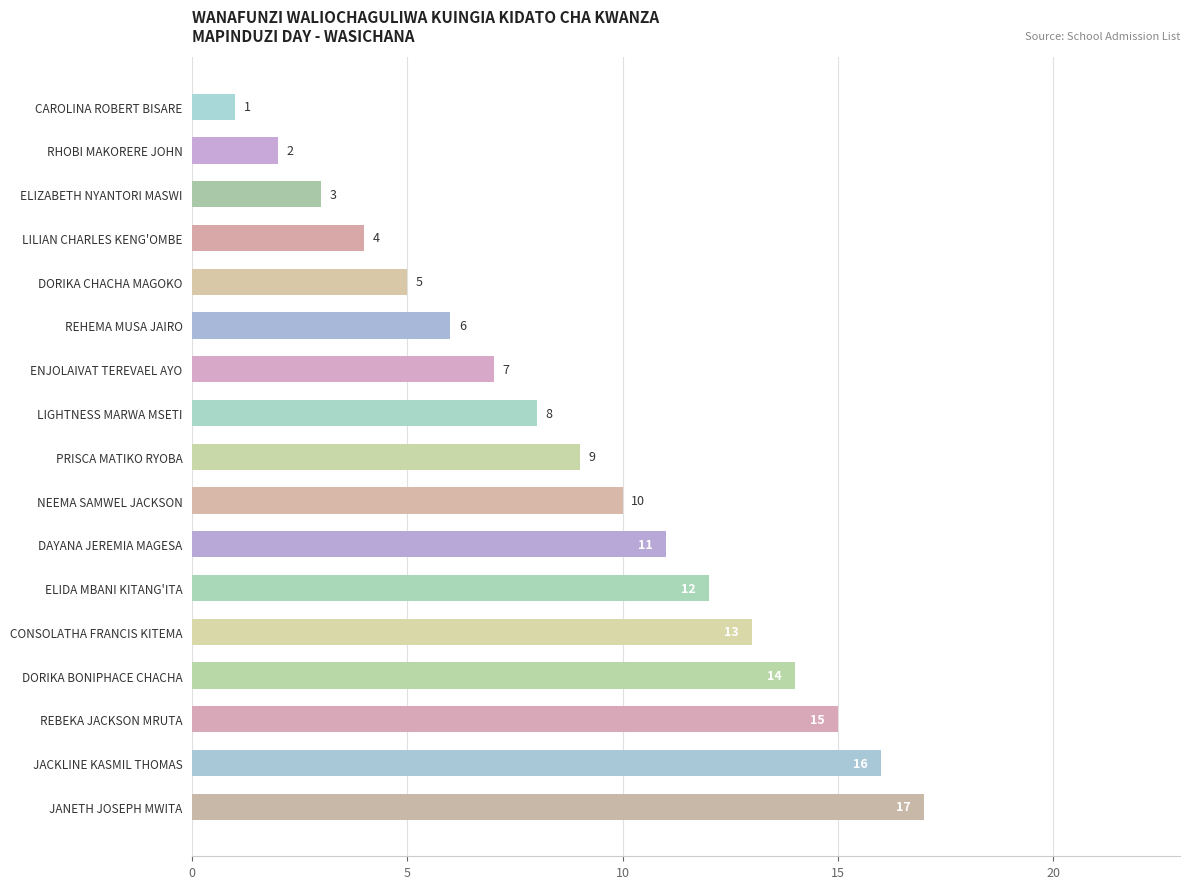

At which label is the value closest to 9?

PRISCA MATIKO RYOBA